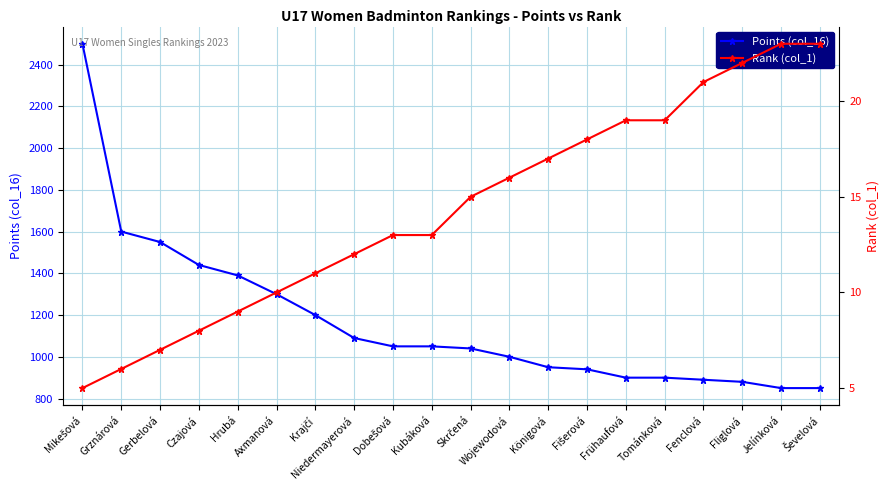

True or false: Rank (col_1) has more than 0 interior local peaks.

False